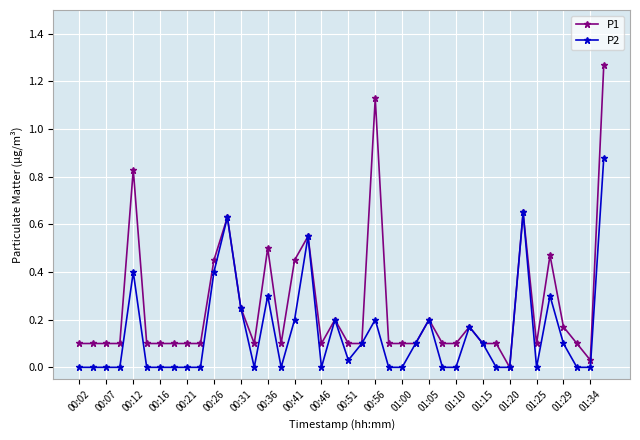

Which series has the widest spread of values?

P1